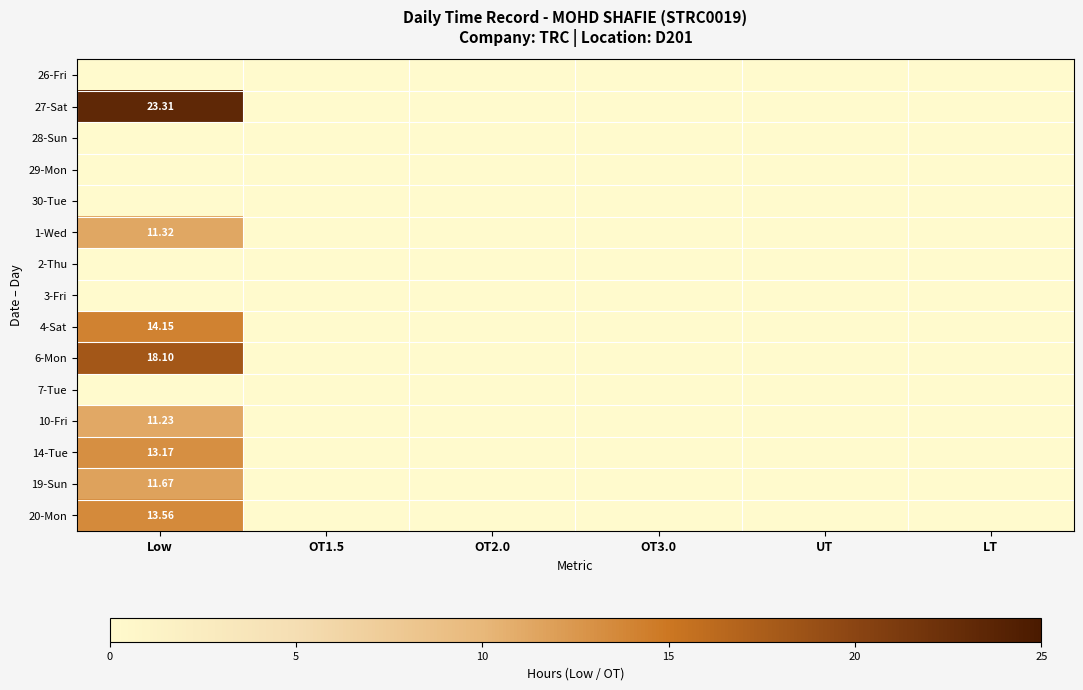

Where is 7-Tue nearest to the value 0?

Low